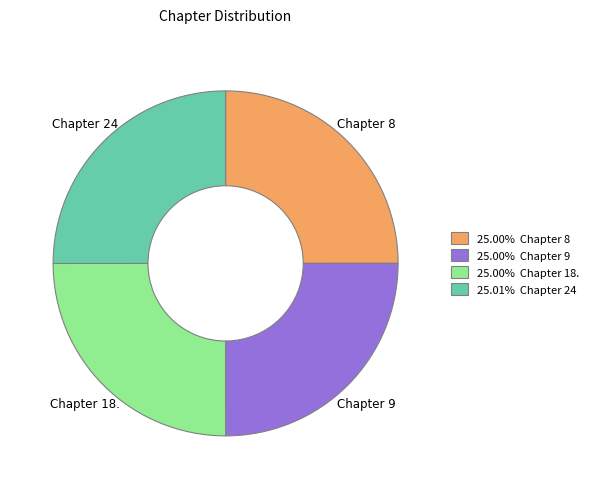

Does 25.00% Chapter 8 represent more than half of the total?

No